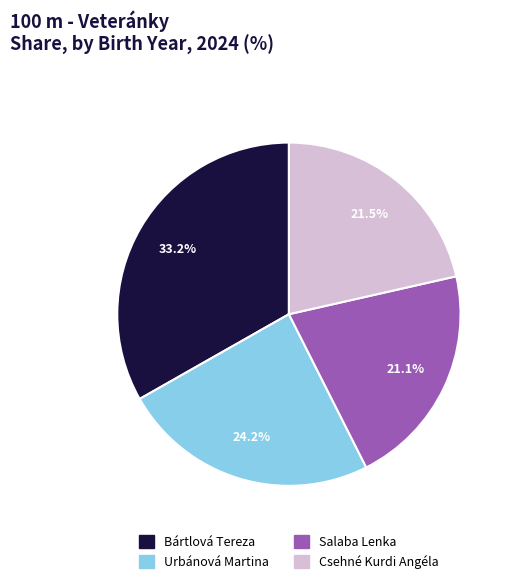

Between Bártlová Tereza and Csehné Kurdi Angéla, which is larger?

Bártlová Tereza